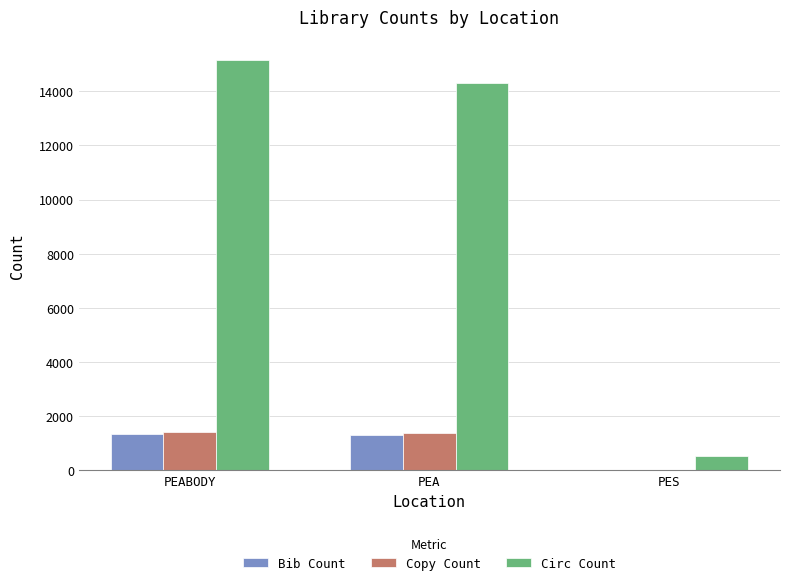

What is the greatest value displayed?

15141